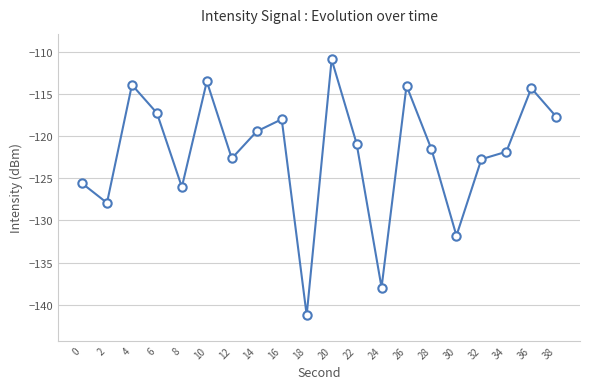

Which category has the lowest value across all series?

18